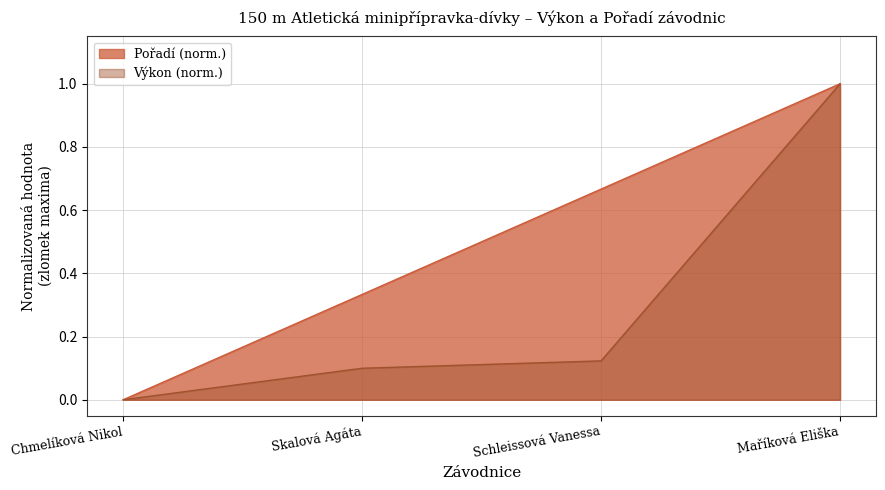

How many positive values does the Výkon series have?

3